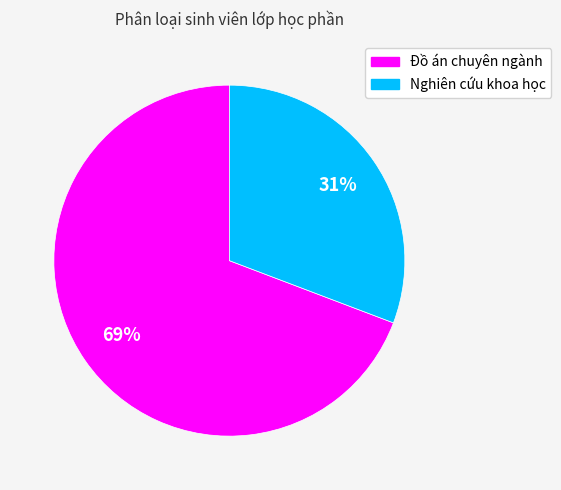

How many segments does this pie chart have?

2